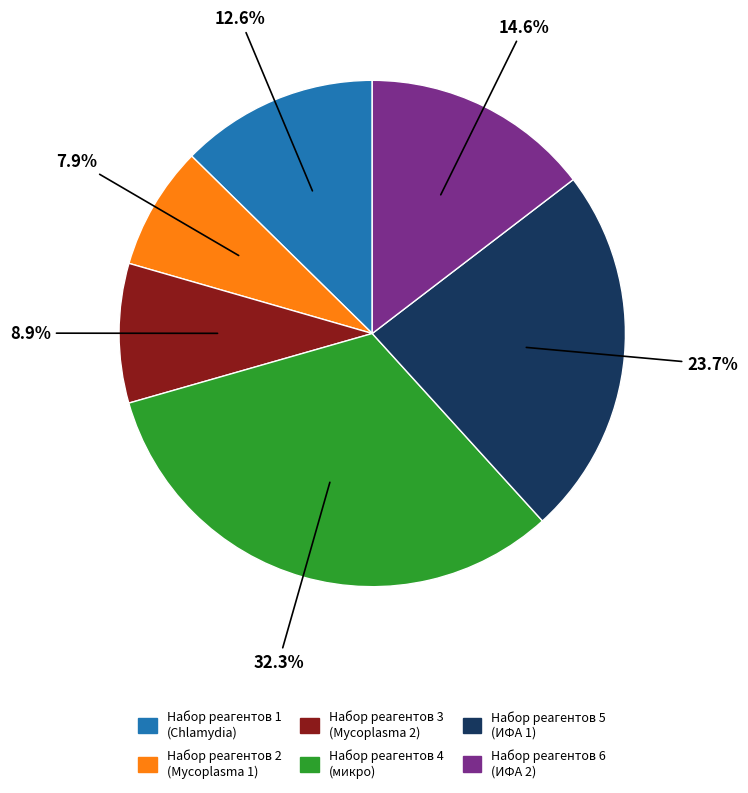

Is there any slice that represents more than half of the pie?

No